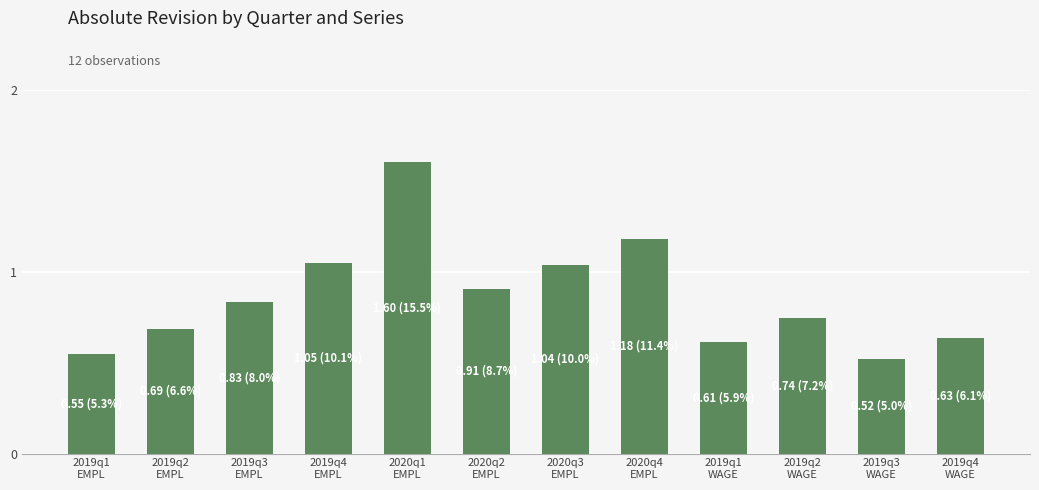

What is the average value?

0.9